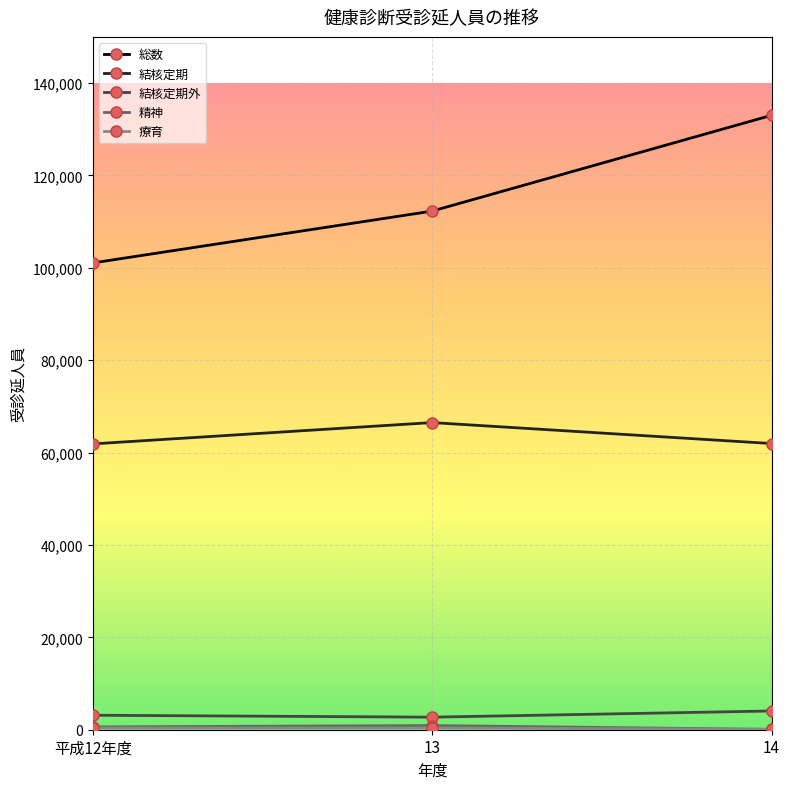

What position from the left is 14?

3